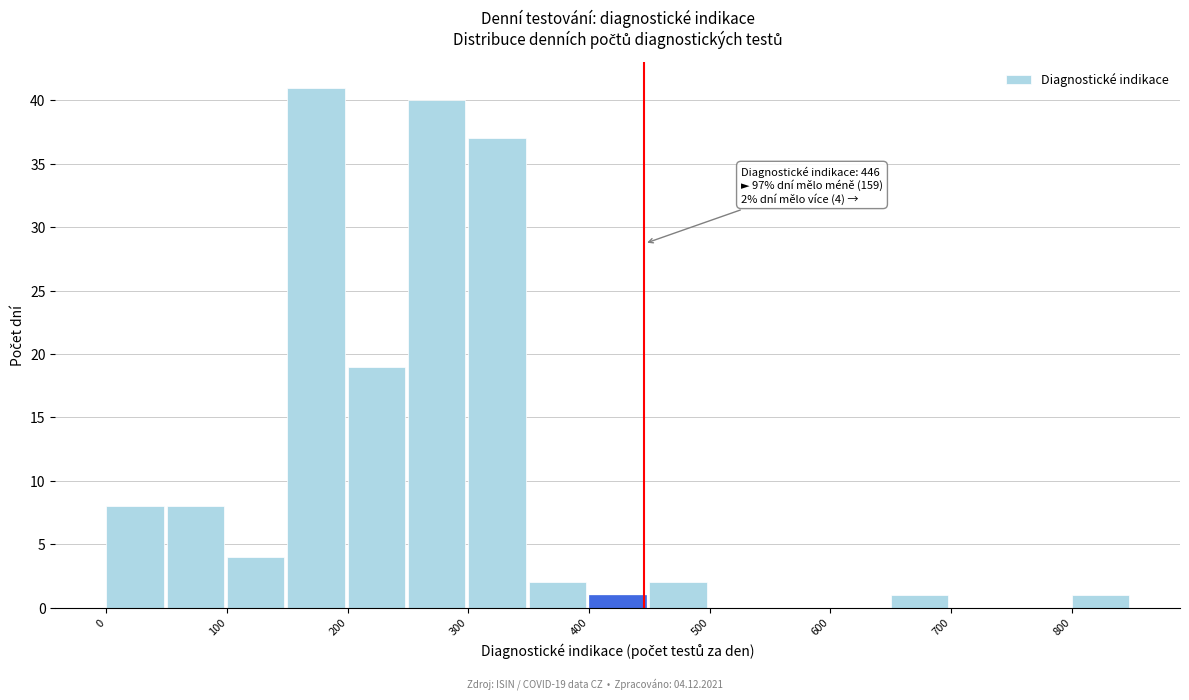

Which range on the x-axis has the tallest bar?

150 to 200